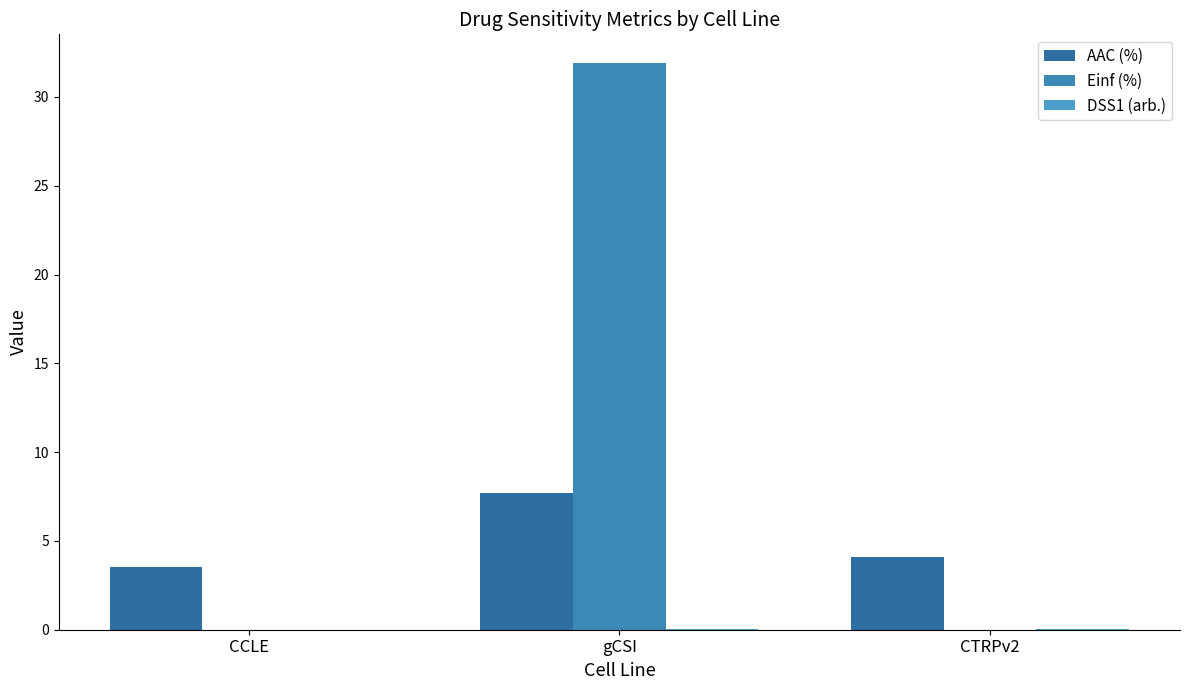

How many groups of bars are there?

3